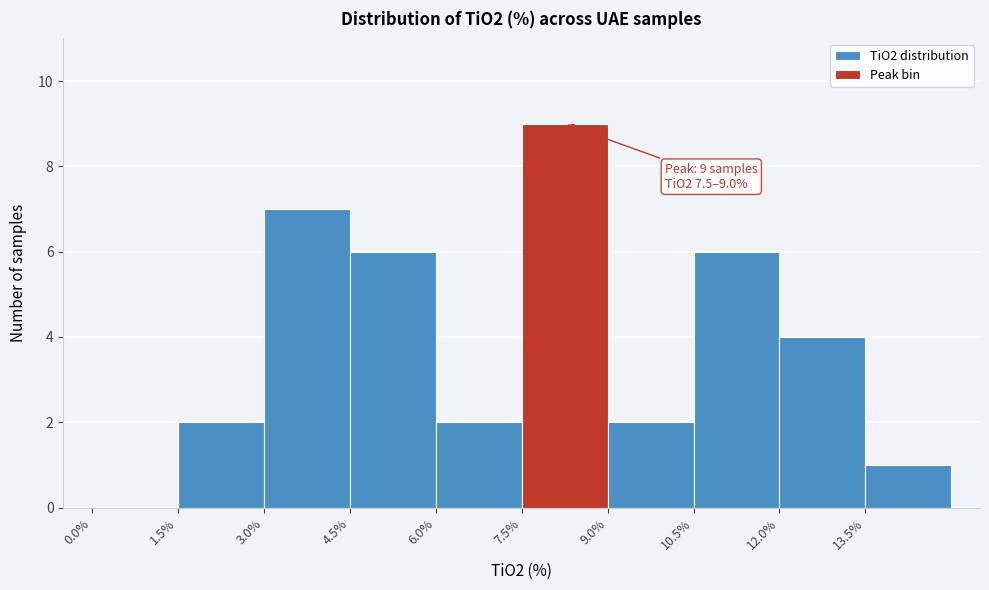

Which range on the x-axis has the tallest bar?

7.5 to 9.0